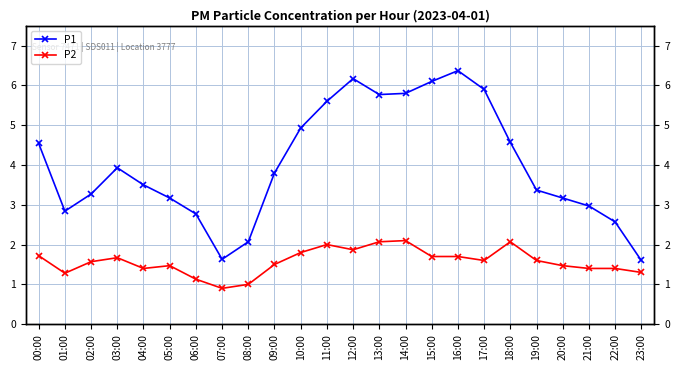

True or false: P2 has a value of 3.0 at 15:00.

False